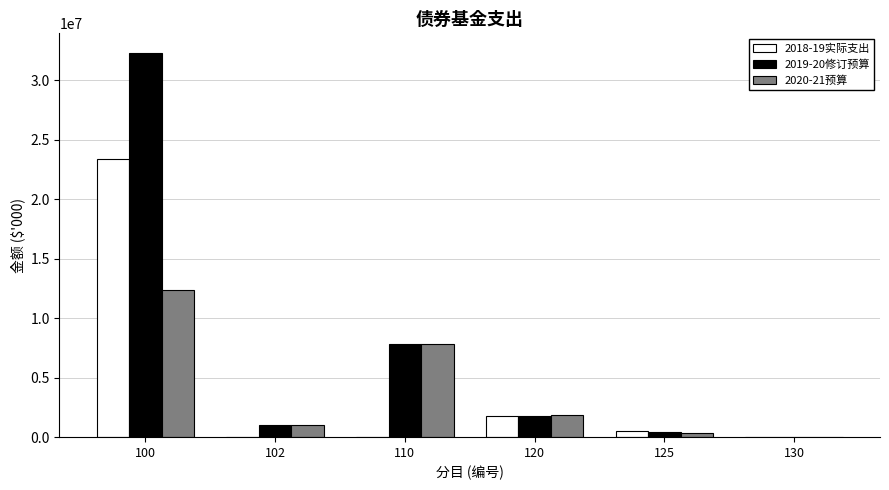

Which series has the largest total across all categories?

2019-20修订预算